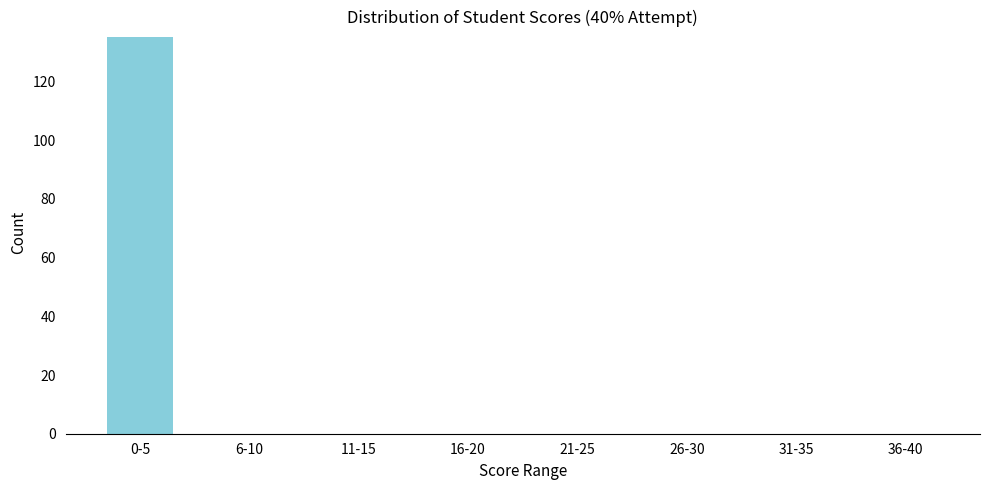

Reading left to right, list all the values displayed in this chart.

0-5=135	6-10=0	11-15=0	16-20=0	21-25=0	26-30=0	31-35=0	36-40=0